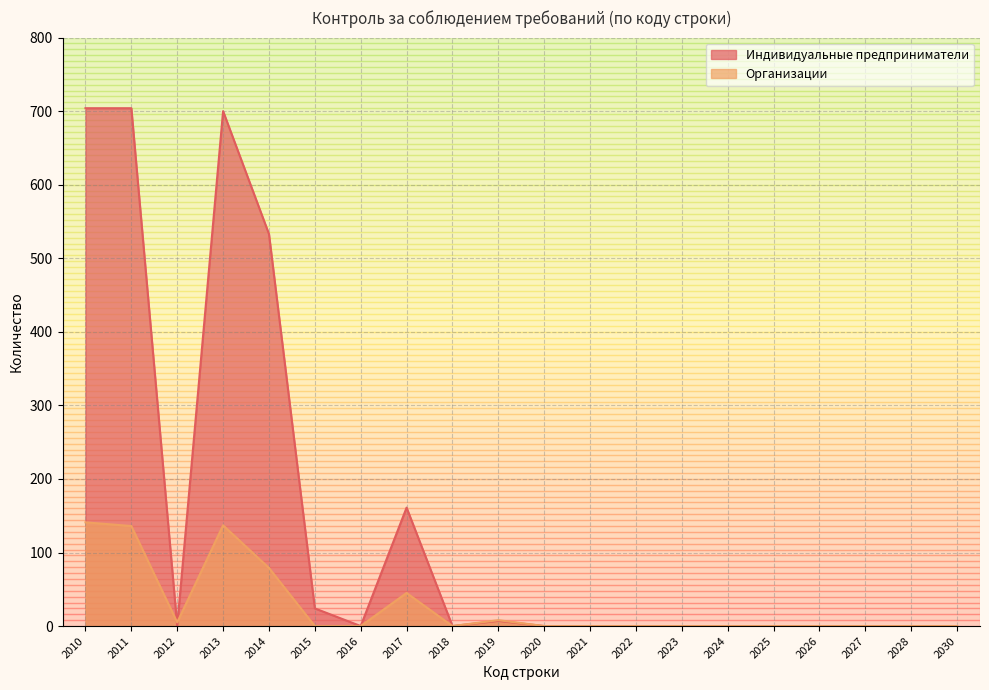

What is the difference between the Индивидуальные предприниматели values at 2015 and 2013?

676